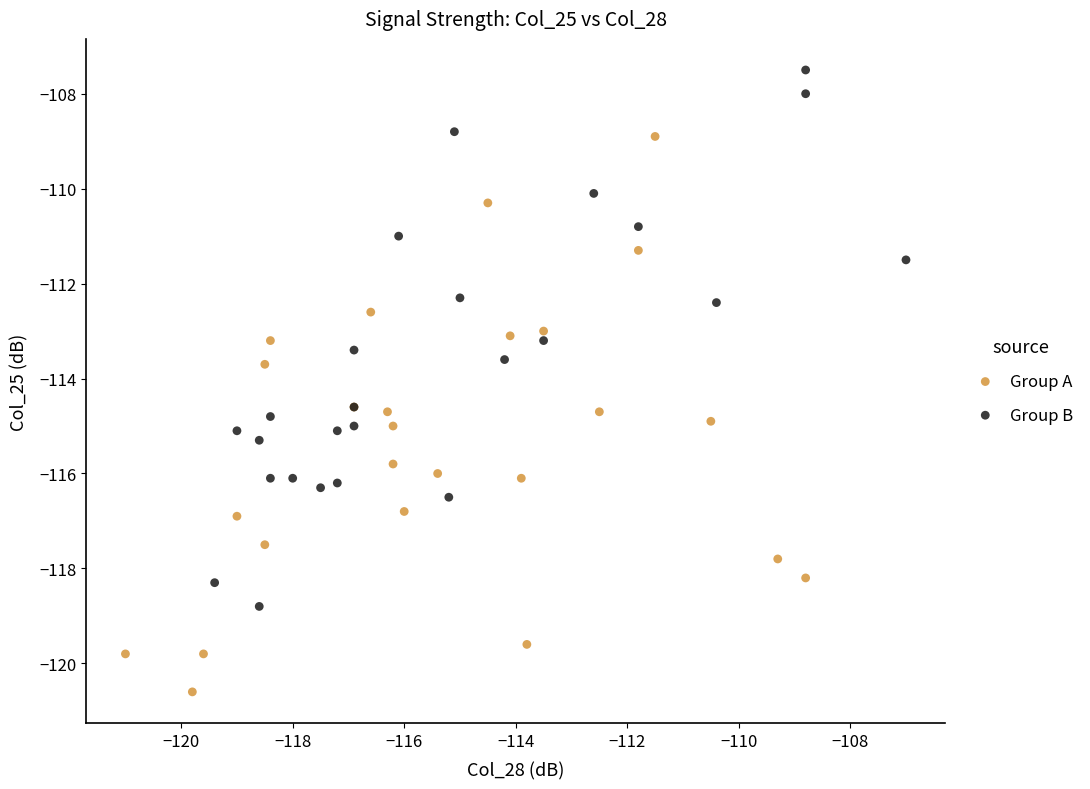

Which series reaches the maximum Y coordinate?

Group B